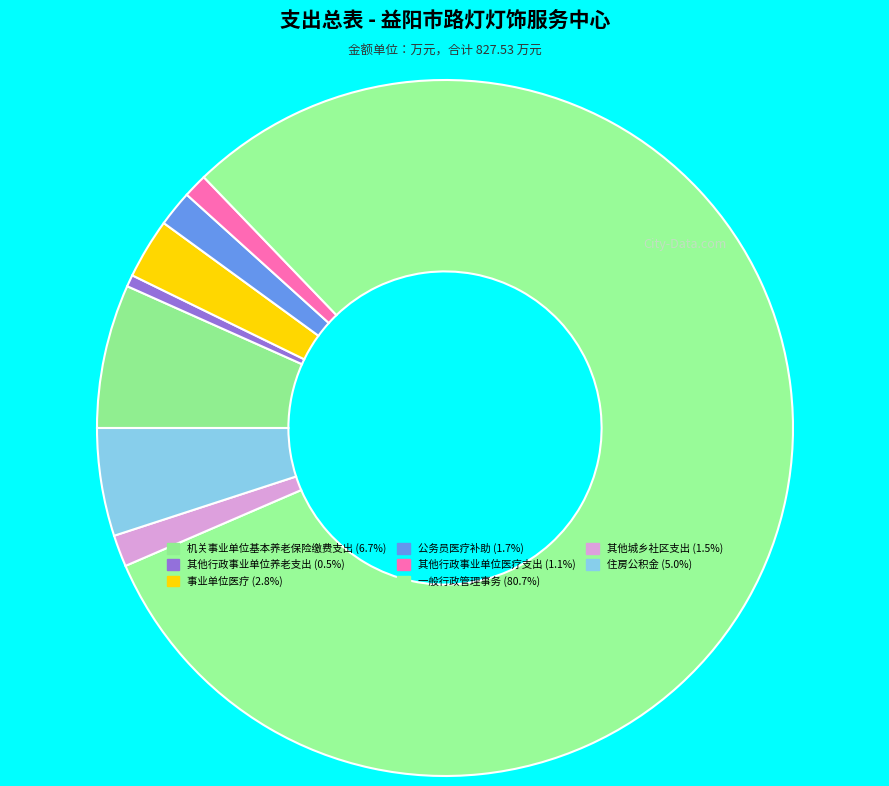

Does 公务员医疗补助 account for over 50% of the chart?

No